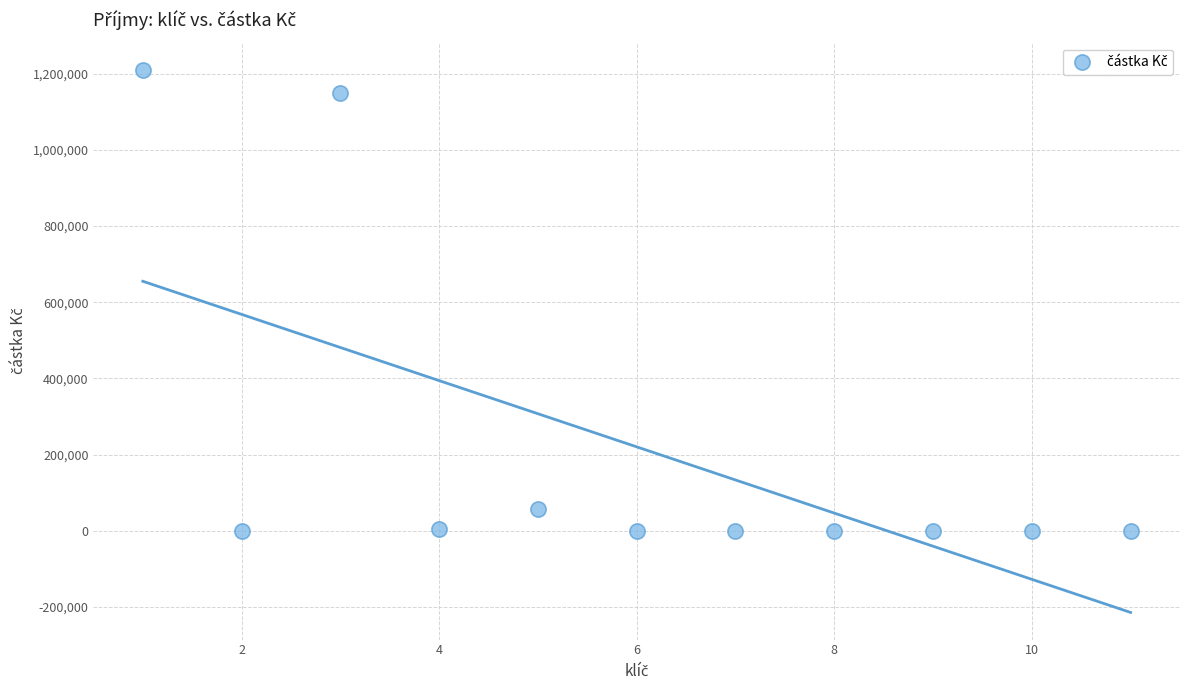

What is the average Y value?

220136